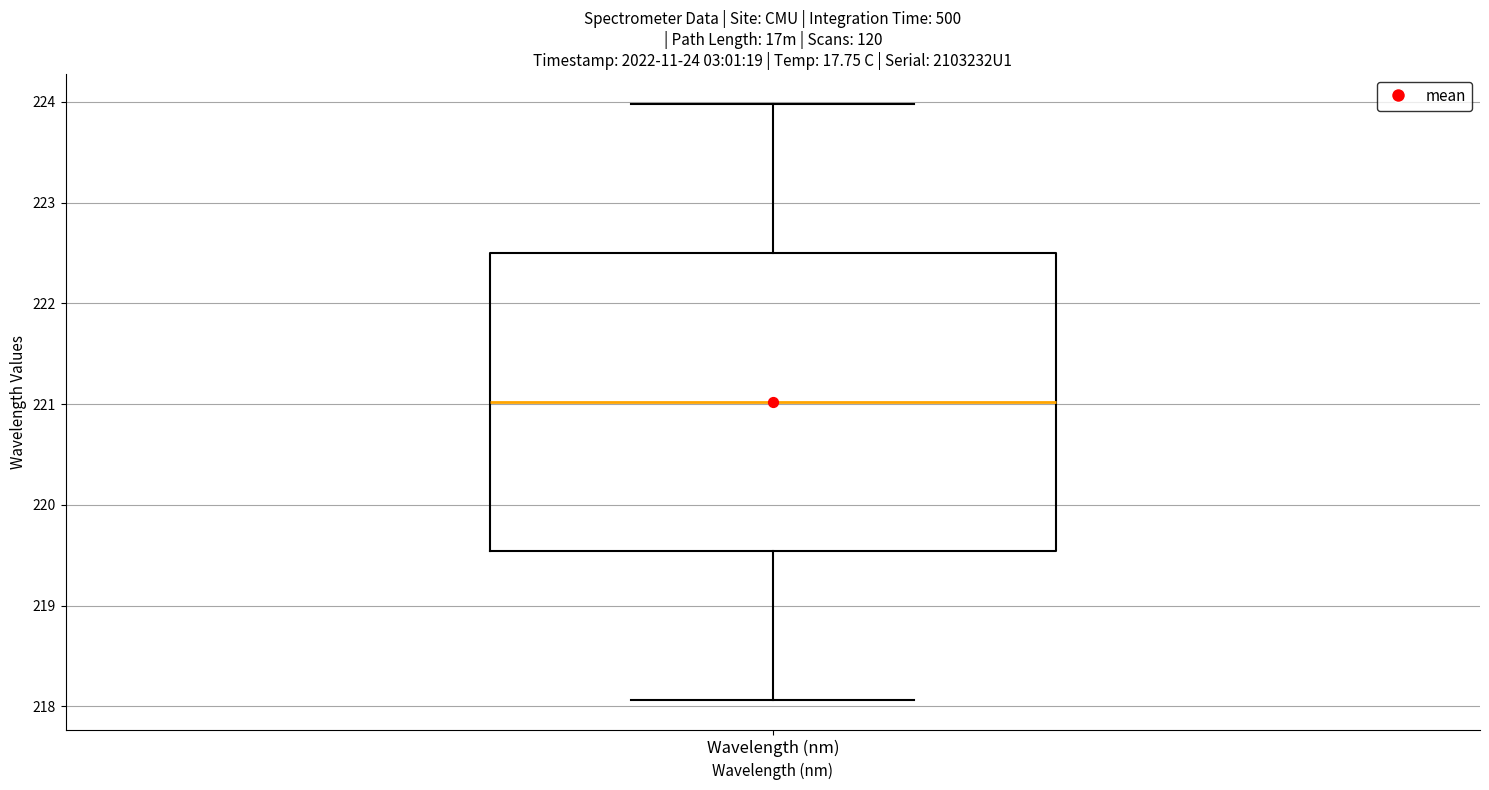

Where is the upper edge of the box for Wavelength (nm) on the y-axis? The values are not printed on the chart, so give them approximately, as read against the axis.

222.5